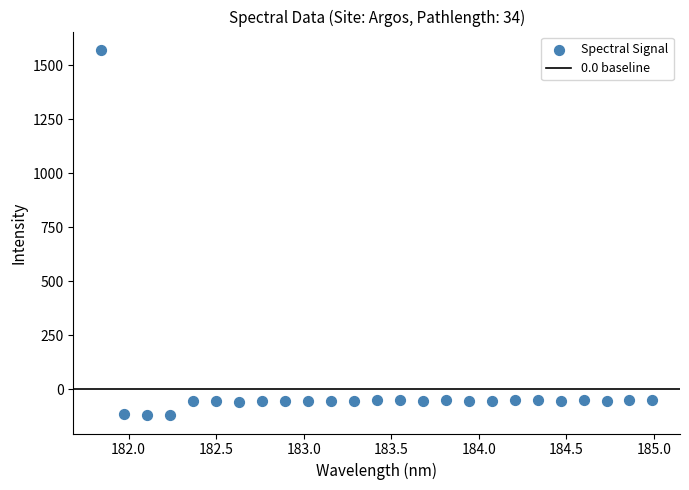

What is the range of X values (max minus min)?

3.1